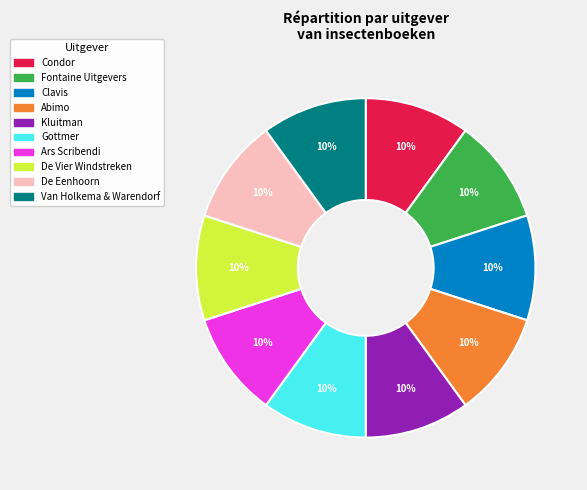

What percentage is the Ars Scribendi slice, to the nearest percent?

10%